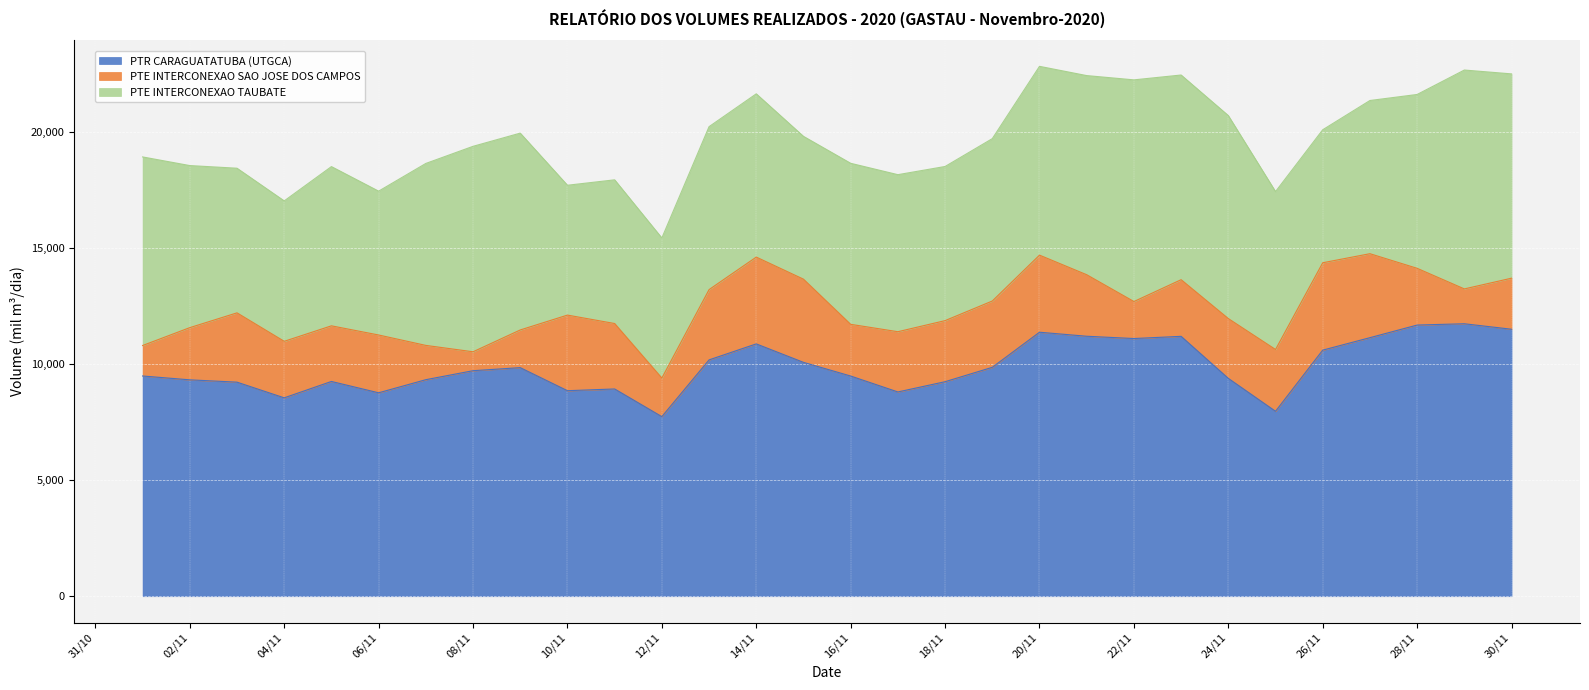

How many values in the PTE INTERCONEXAO SAO JOSE DOS CAMPOS series are below 2575?

15